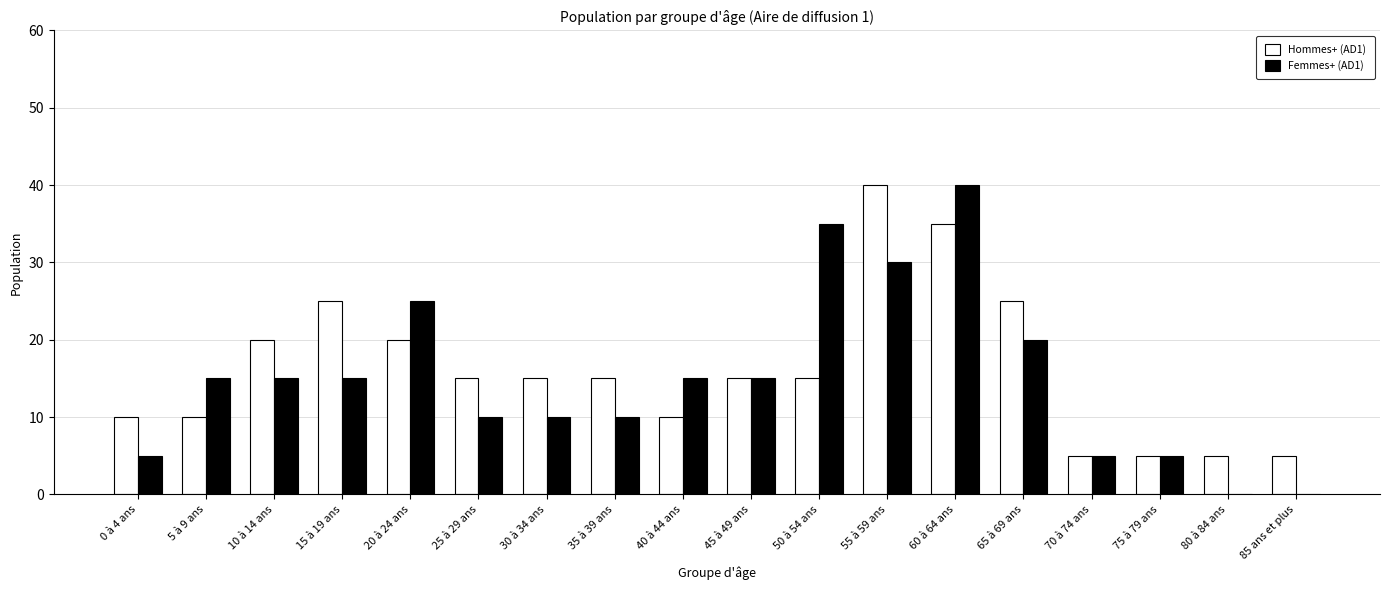

Reading left to right, list all the values displayed in this chart.

Hommes+ (AD1): 0 à 4 ans=10	5 à 9 ans=10	10 à 14 ans=20	15 à 19 ans=25	20 à 24 ans=20	25 à 29 ans=15	30 à 34 ans=15	35 à 39 ans=15	40 à 44 ans=10	45 à 49 ans=15	50 à 54 ans=15	55 à 59 ans=40	60 à 64 ans=35	65 à 69 ans=25	70 à 74 ans=5	75 à 79 ans=5	80 à 84 ans=5	85 ans et plus=5
Femmes+ (AD1): 0 à 4 ans=5	5 à 9 ans=15	10 à 14 ans=15	15 à 19 ans=15	20 à 24 ans=25	25 à 29 ans=10	30 à 34 ans=10	35 à 39 ans=10	40 à 44 ans=15	45 à 49 ans=15	50 à 54 ans=35	55 à 59 ans=30	60 à 64 ans=40	65 à 69 ans=20	70 à 74 ans=5	75 à 79 ans=5	80 à 84 ans=0	85 ans et plus=0